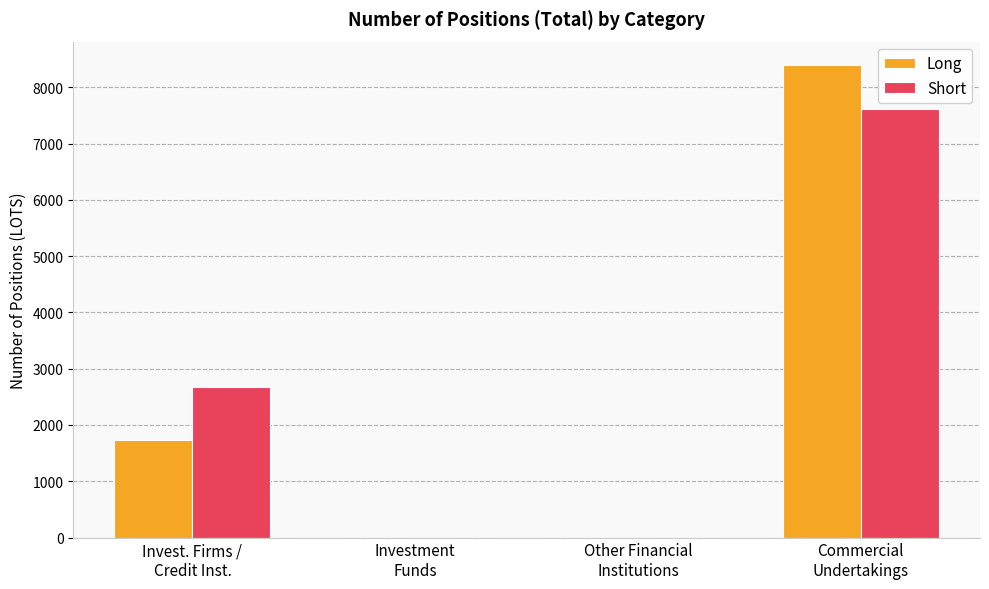

What is the sum of all Long values?

10127